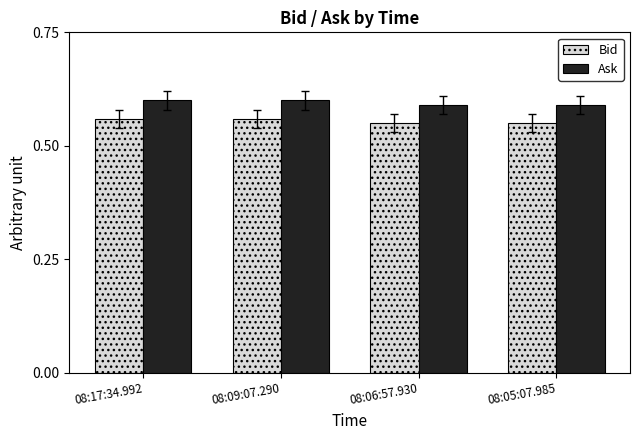

True or false: Ask has a value of 0.3 at 08:06:57.930.

False